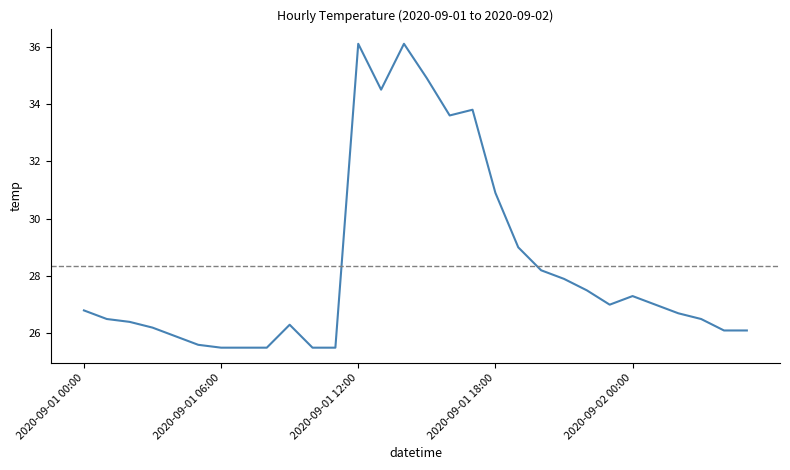

What is the greatest value displayed?

36.1